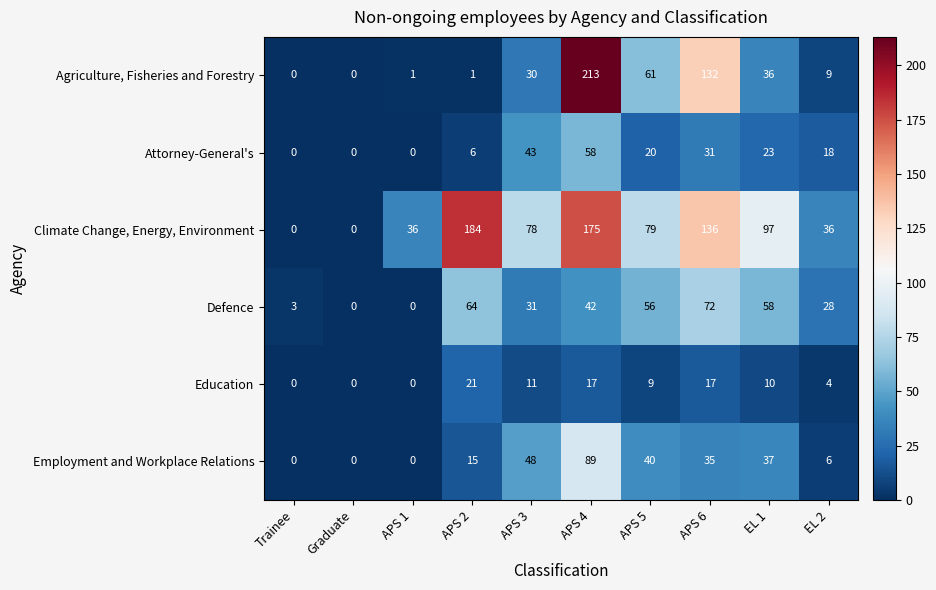

What is the difference between the maximum and minimum values in the Climate Change, Energy, Environment series?

184